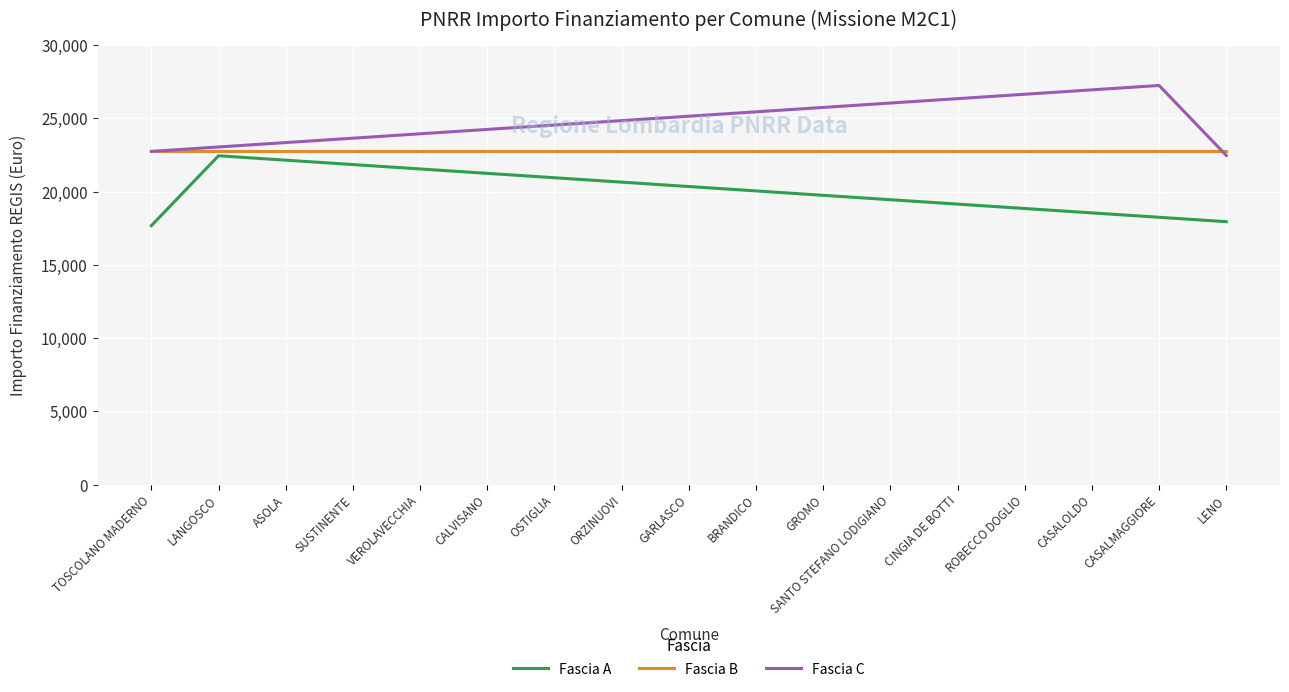

Reading left to right, transcribe all the data shown in this chart.

Fascia A: TOSCOLANO MADERNO=17674.8	LANGOSCO=22450.0	ASOLA=22150.0	SUSTINENTE=21850.0	VEROLAVECCHIA=21550.0	CALVISANO=21250.0	OSTIGLIA=20950.0	ORZINUOVI=20650.0	GARLASCO=20350.0	BRANDICO=20050.0	GROMO=19750.0	SANTO STEFANO LODIGIANO=19450.0	CINGIA DE BOTTI=19150.0	ROBECCO DOGLIO=18850.0	CASALOLDO=18550.0	CASALMAGGIORE=18250.0	LENO=17950.0
Fascia B: TOSCOLANO MADERNO=22750.0	LANGOSCO=22750.0	ASOLA=22750.0	SUSTINENTE=22750.0	VEROLAVECCHIA=22750.0	CALVISANO=22750.0	OSTIGLIA=22750.0	ORZINUOVI=22750.0	GARLASCO=22750.0	BRANDICO=22750.0	GROMO=22750.0	SANTO STEFANO LODIGIANO=22750.0	CINGIA DE BOTTI=22750.0	ROBECCO DOGLIO=22750.0	CASALOLDO=22750.0	CASALMAGGIORE=22750.0	LENO=22750.0
Fascia C: TOSCOLANO MADERNO=22750.0	LANGOSCO=23050.0	ASOLA=23350.0	SUSTINENTE=23650.0	VEROLAVECCHIA=23950.0	CALVISANO=24250.0	OSTIGLIA=24550.0	ORZINUOVI=24850.0	GARLASCO=25150.0	BRANDICO=25450.0	GROMO=25750.0	SANTO STEFANO LODIGIANO=26050.0	CINGIA DE BOTTI=26350.0	ROBECCO DOGLIO=26650.0	CASALOLDO=26950.0	CASALMAGGIORE=27250.0	LENO=22474.8